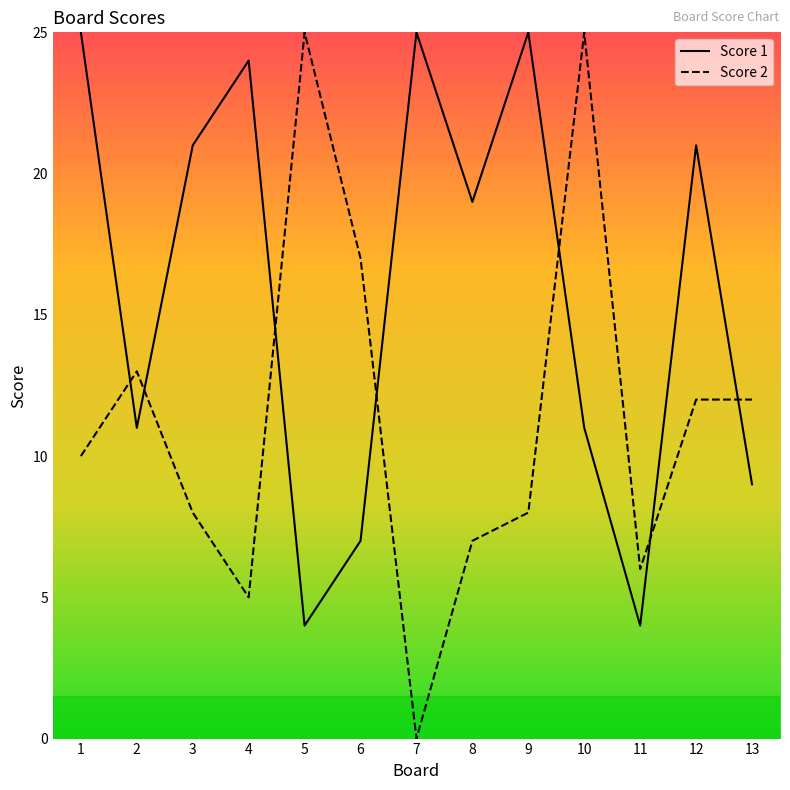

Which series has the largest range (max minus min)?

Score 2